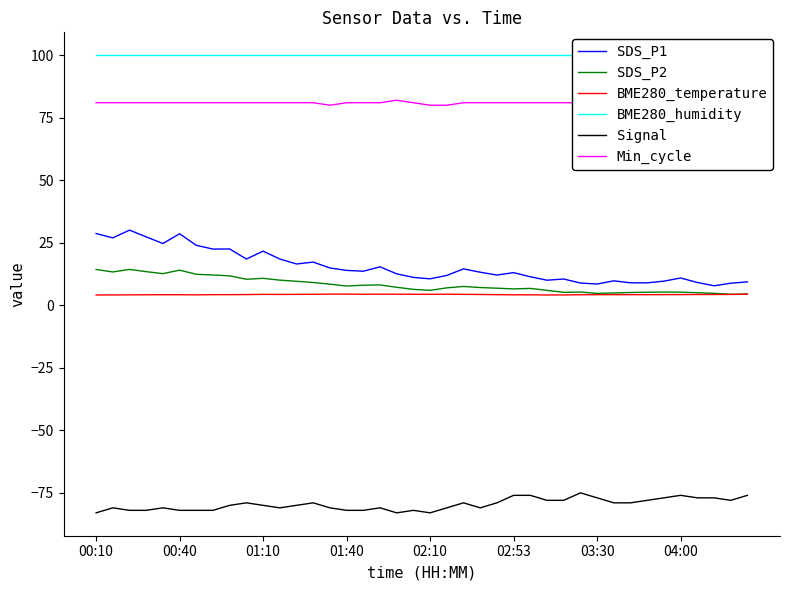

True or false: Signal and SDS_P1 intersect in this chart.

False